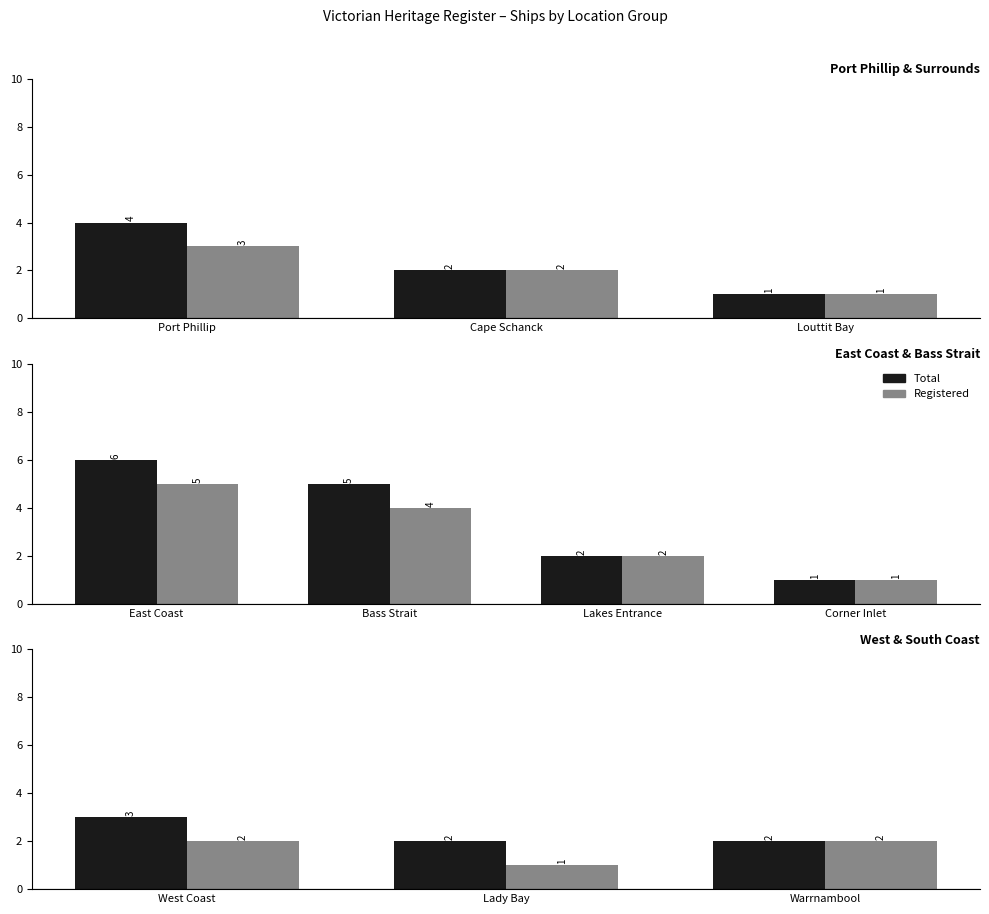

What position from the right is Lady Bay?

2